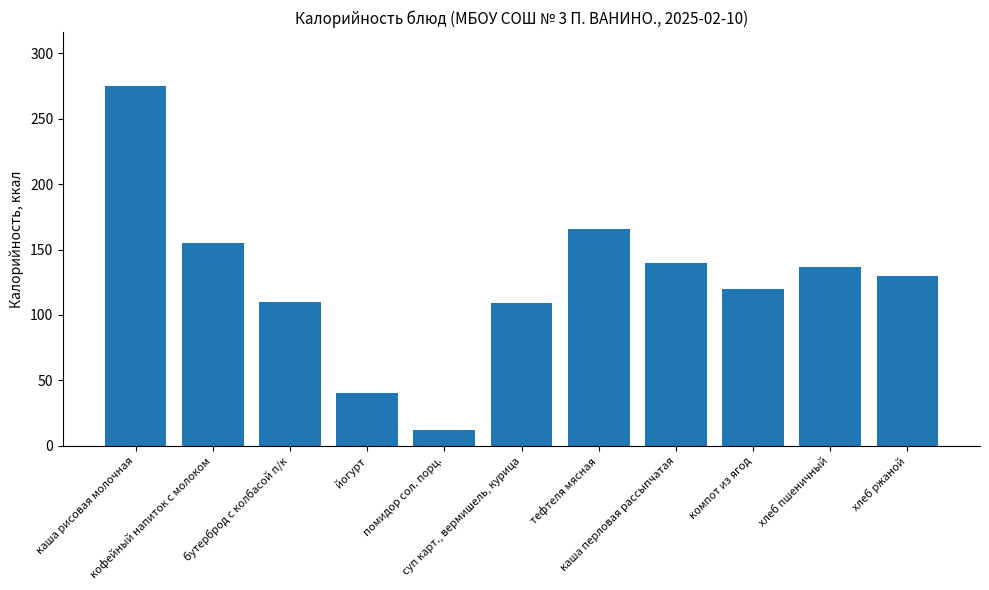

How many data points does each series have?

11